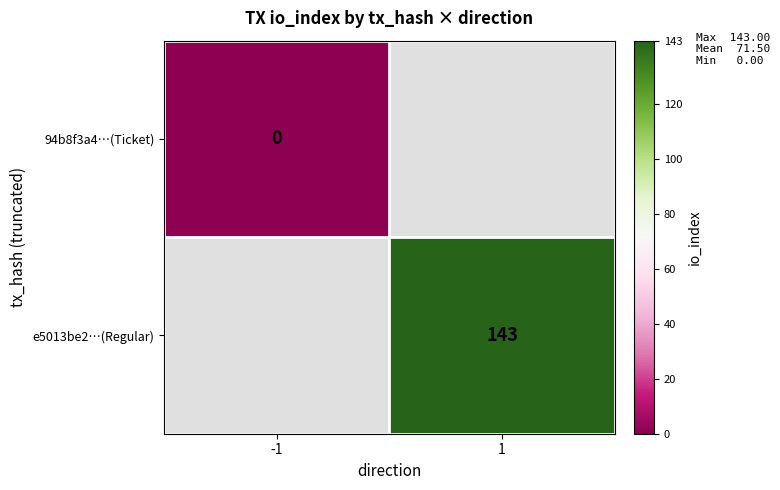

True or false: e5013be2…(Regular) has a value of 79 at 1.

False